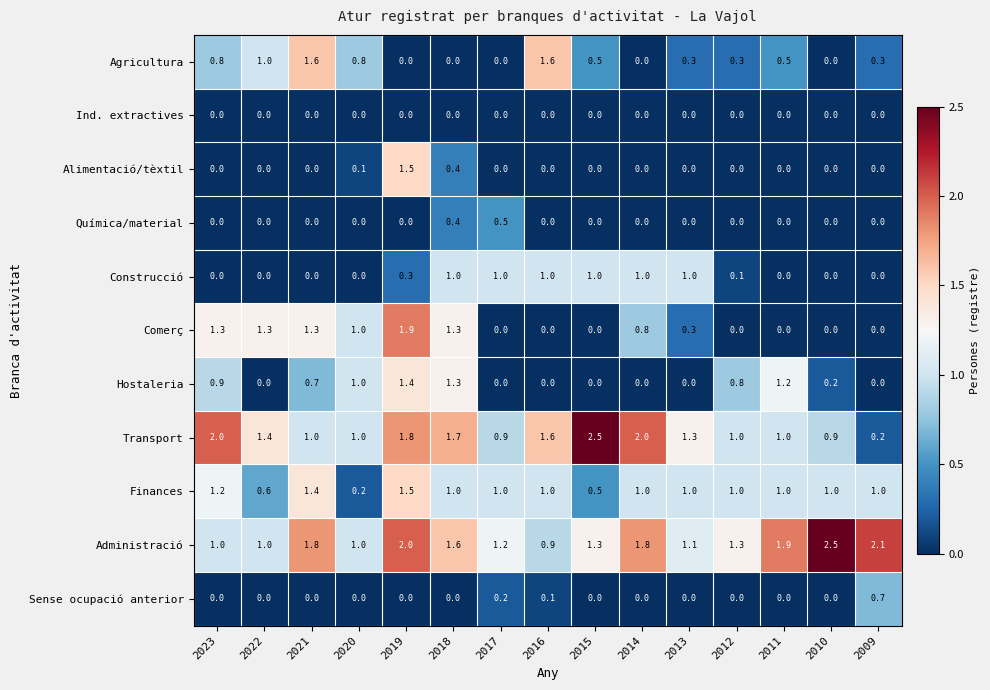

Is it true that Comerç equals 1.3 at 2017?

False